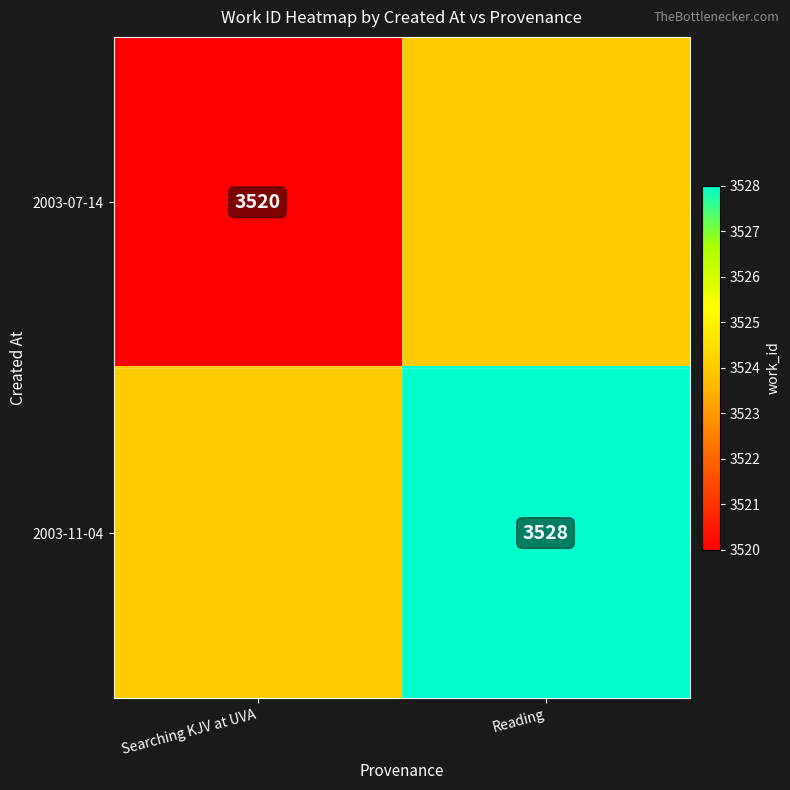

True or false: 2003-11-04 has a value of 3528 at Reading.

True